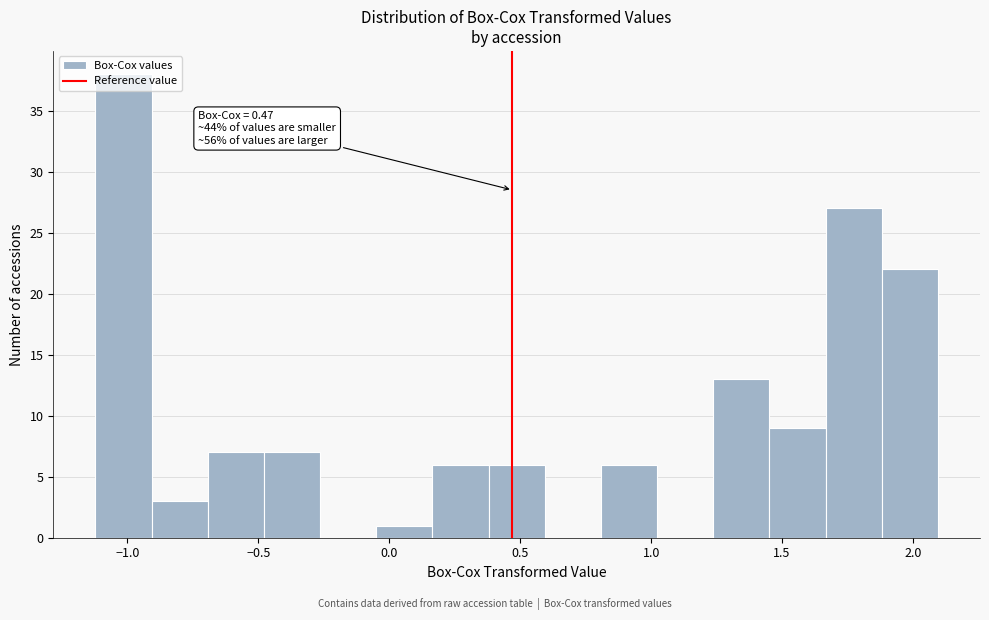

Which range on the x-axis has the tallest bar?

-1.10 to -0.90